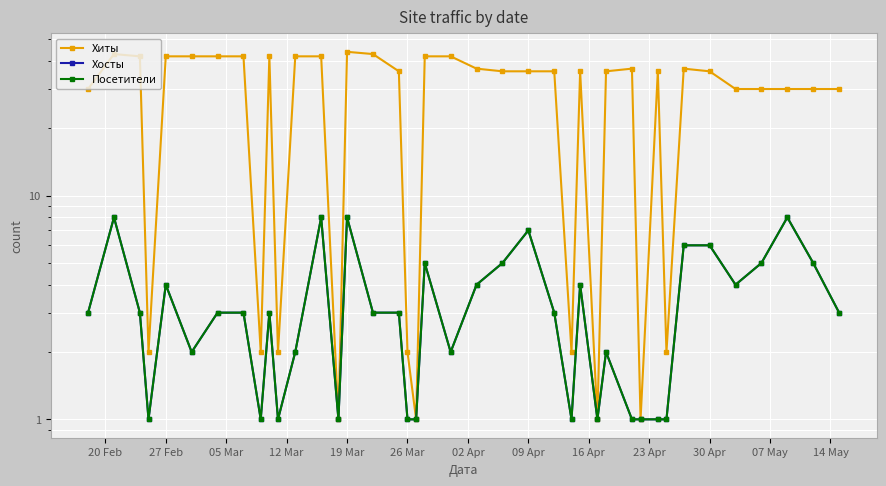

Count the number of data series in this chart.

3